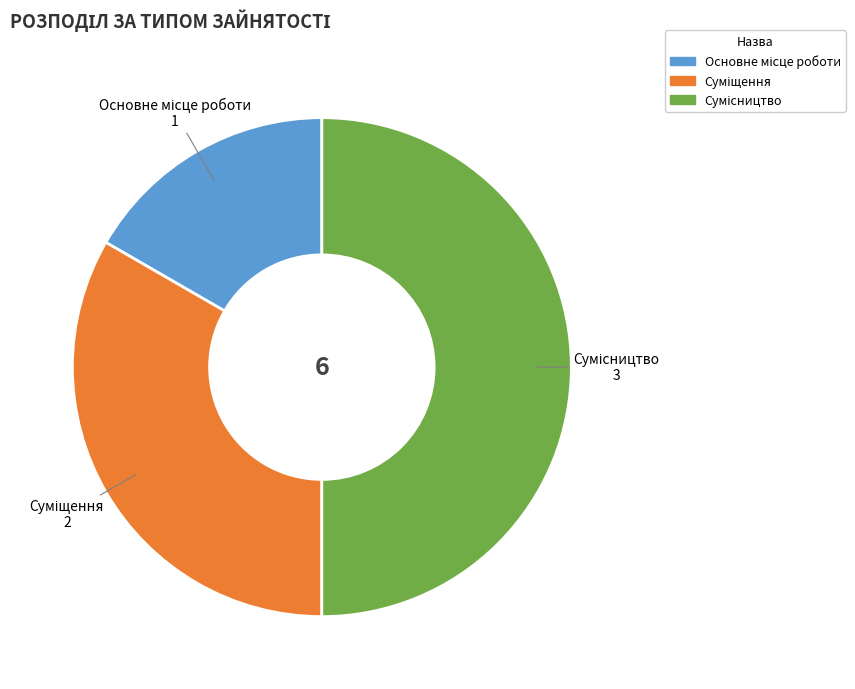

How much of the chart is everything except Основне місце роботи?

83.3%